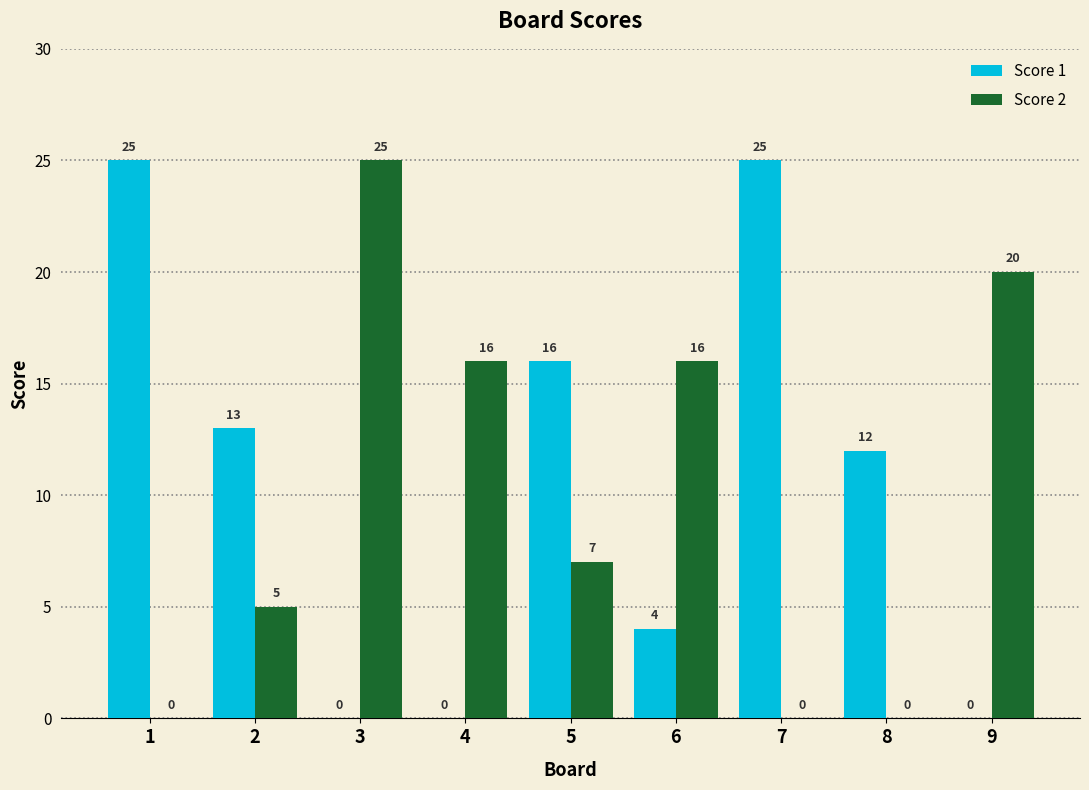

What is the maximum value shown in the chart?

25